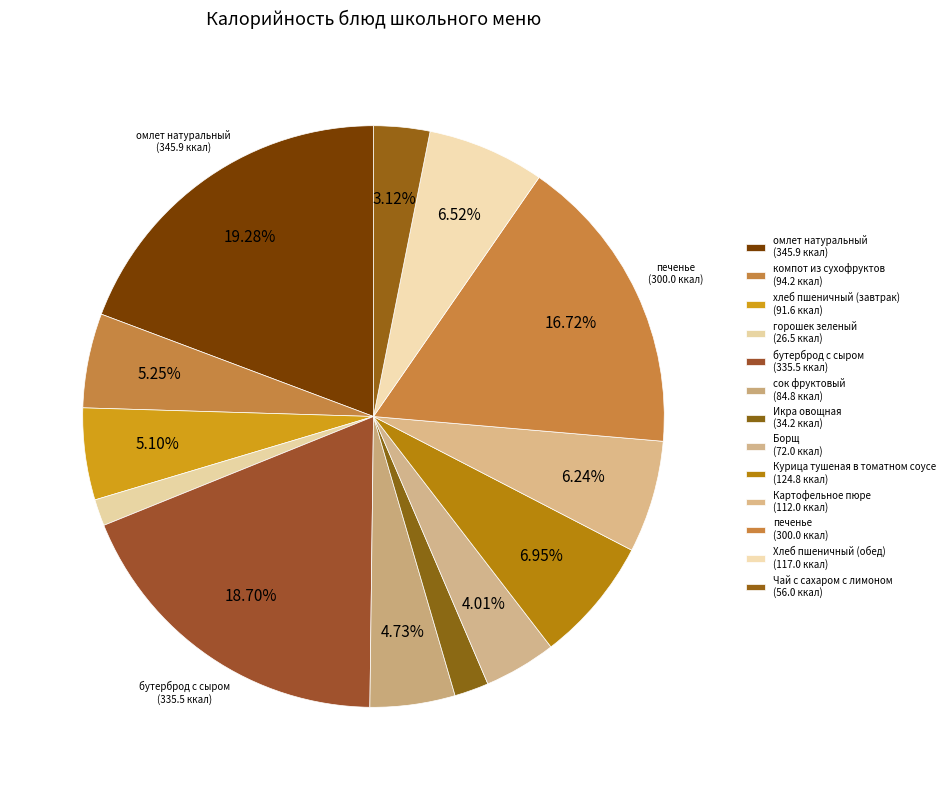

Count the number of slices in the pie.

13